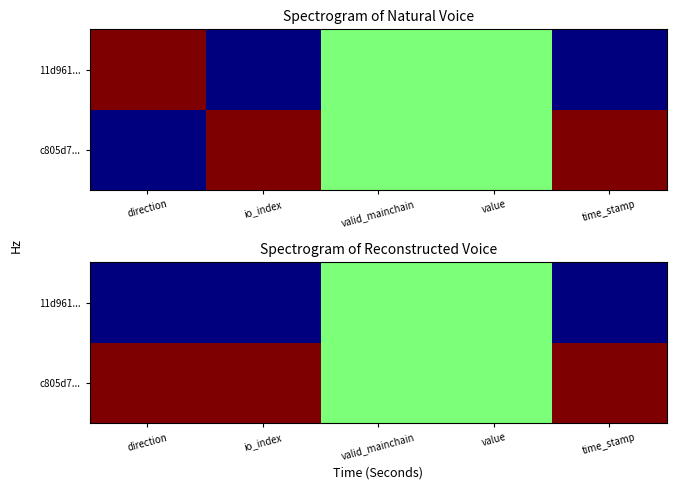

Which has a higher value, direction or time_stamp?

direction